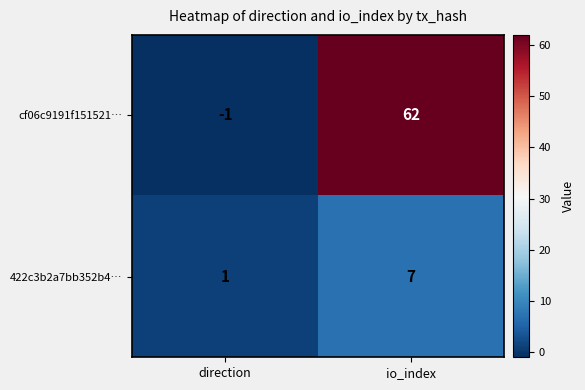

What is the sum of the cf06c9191f151521… values at direction and io_index?

61